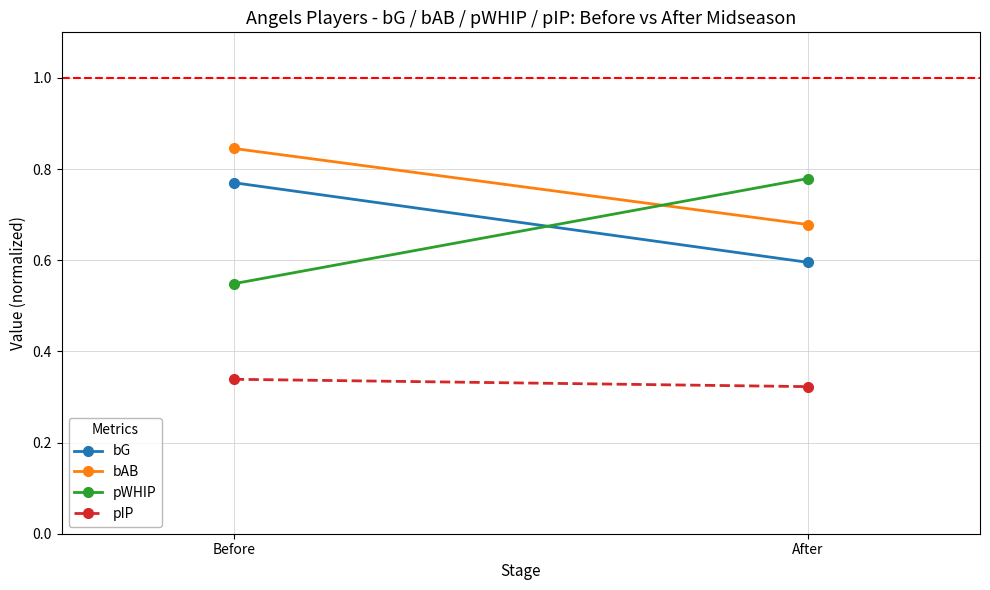

What is the difference between the maximum and minimum values in the bG series?

0.2